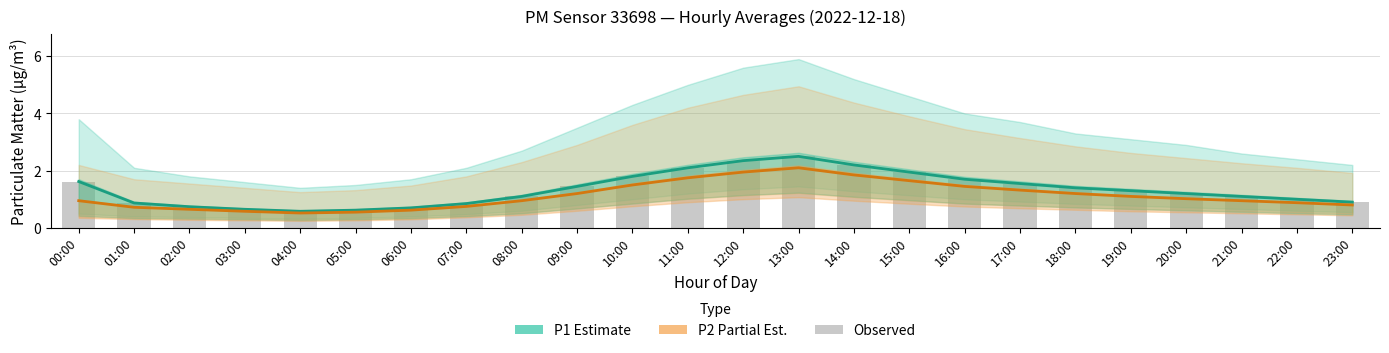

What are all the series names shown in the legend?

P1 (Estimate), P2 (Partial Est.), Observed